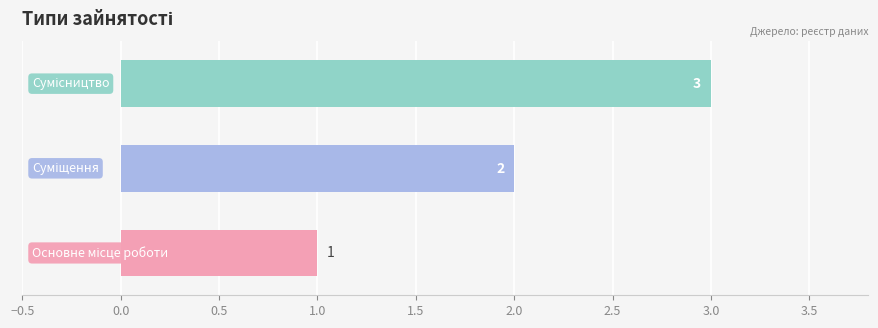

What is the sum of all values?

6